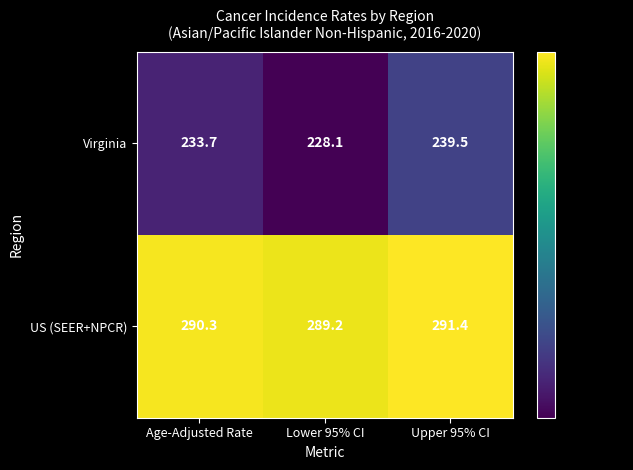

Reading right to left, extract all data points from this chart.

Virginia: 239.5	228.1	233.7
US (SEER+NPCR): 291.4	289.2	290.3